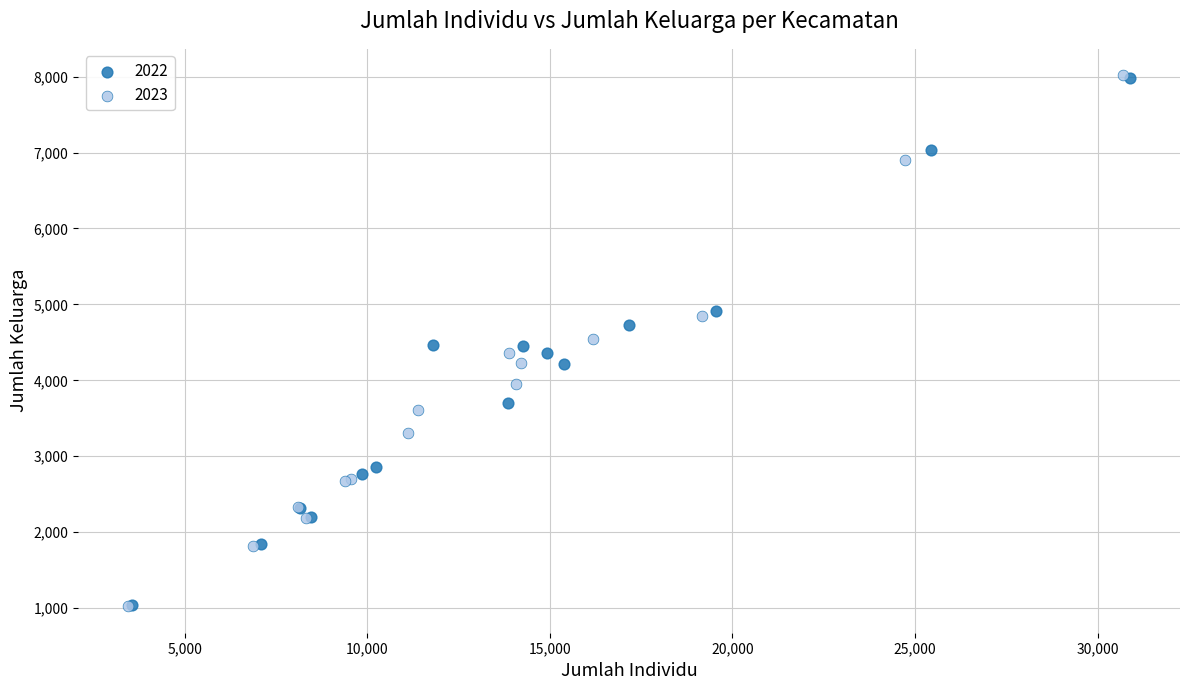

What are all the series names shown in the legend?

2022, 2023